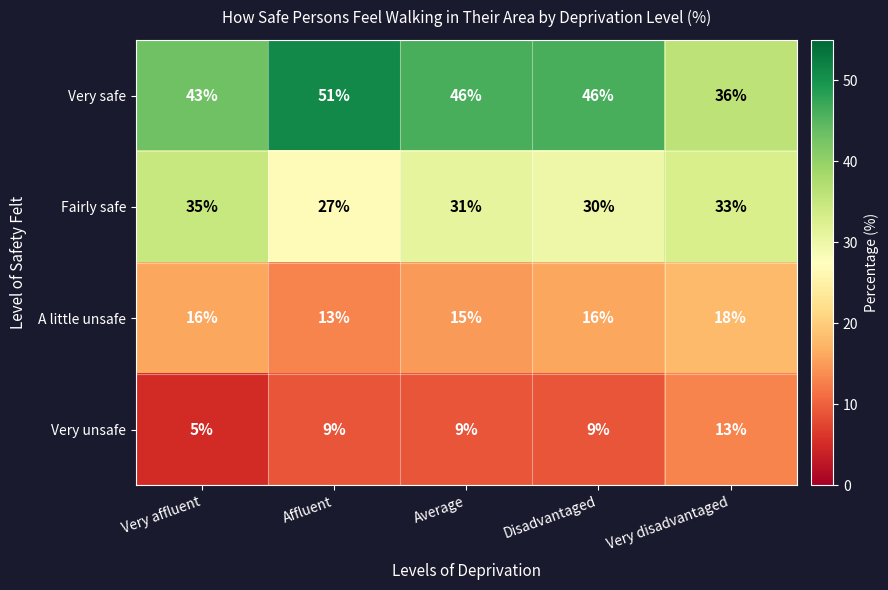

How many A little unsafe values are between 15 and 16?

3